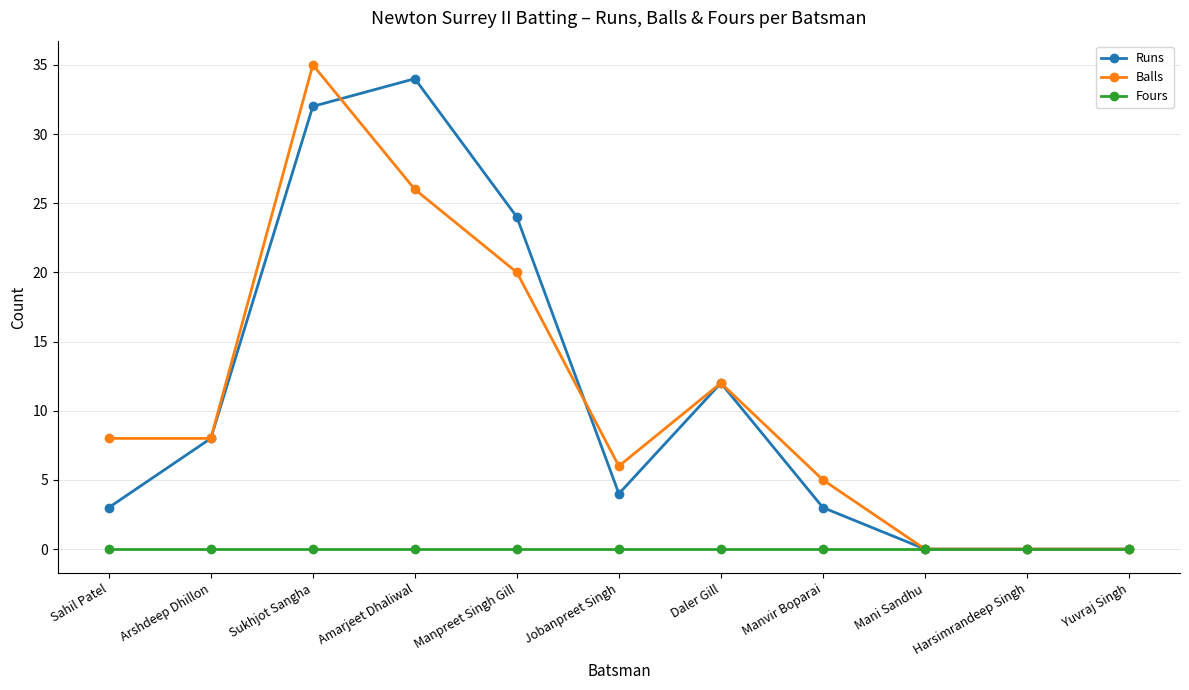

The value of Balls at Amarjeet Dhaliwal is 26. True or false?

True